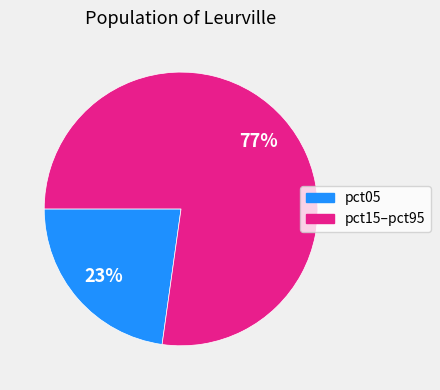

Is there a majority slice in this chart?

Yes